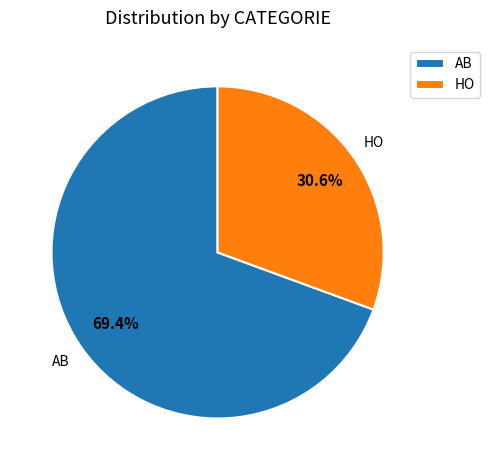

Between HO and AB, which is larger?

AB